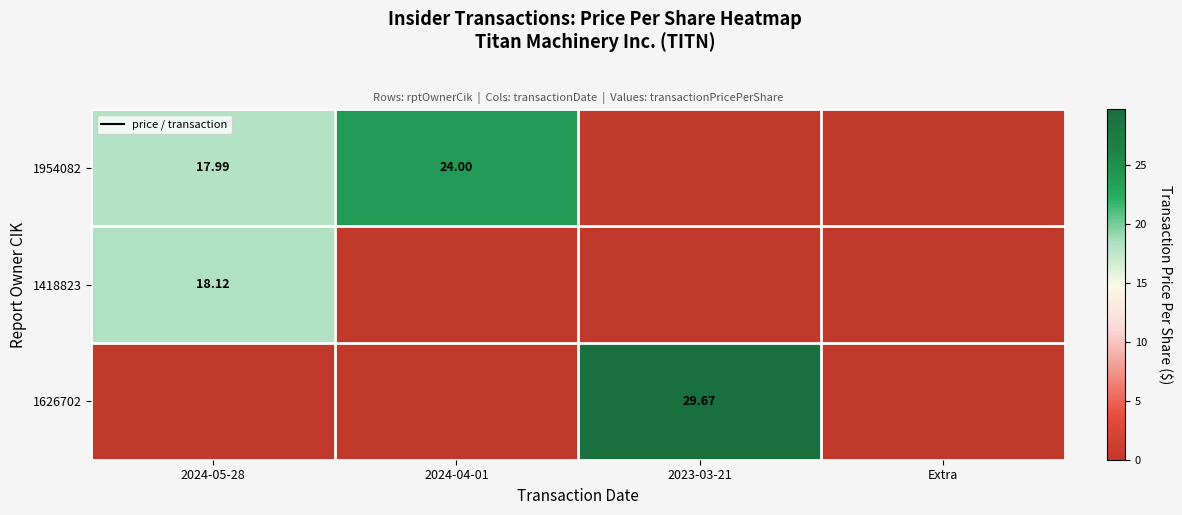

How many values in 1418823 are above zero?

1